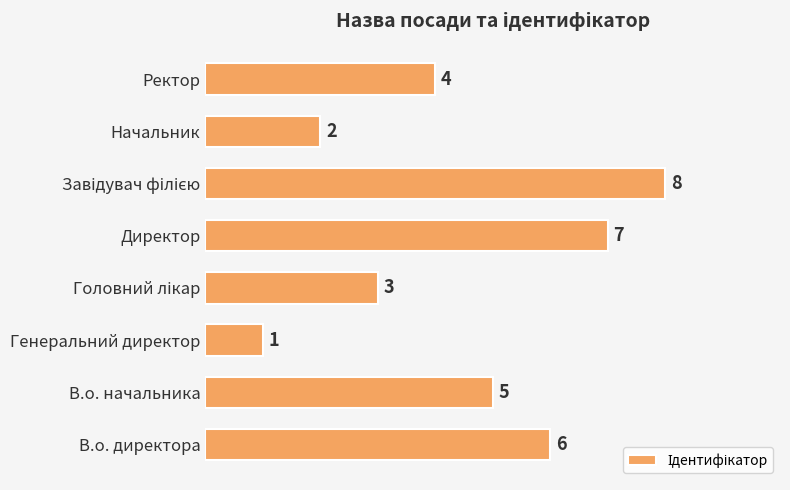

Count the values in the range 3 to 7.

5